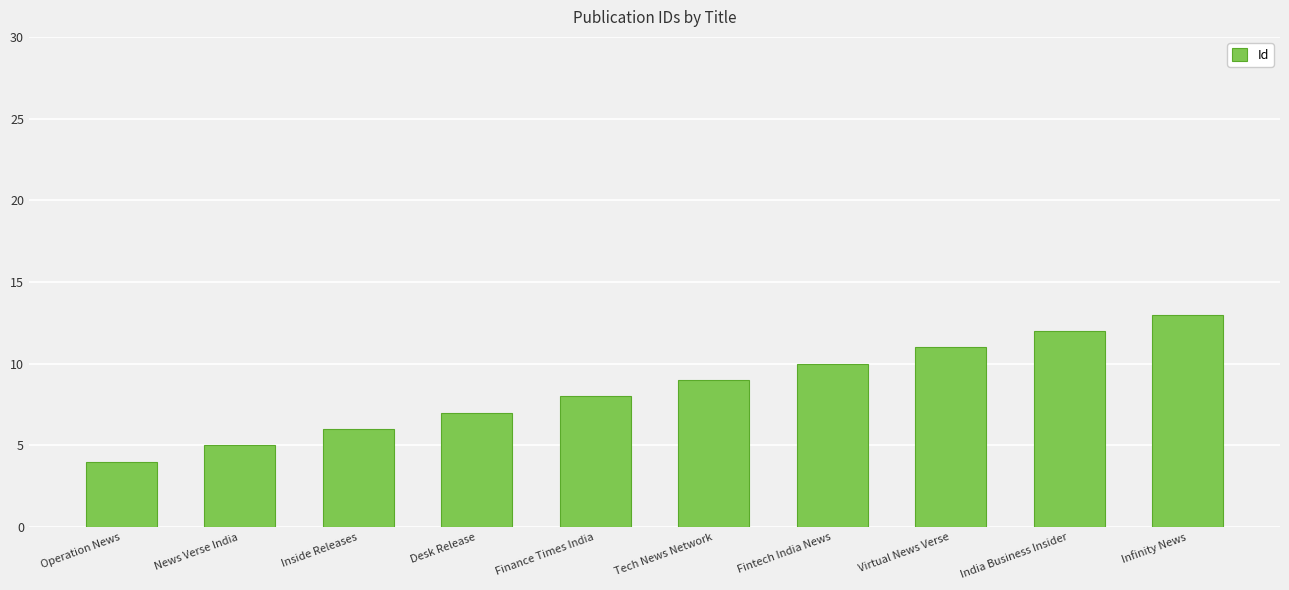

The chart shows a value of 8 at News Verse India. True or false?

False